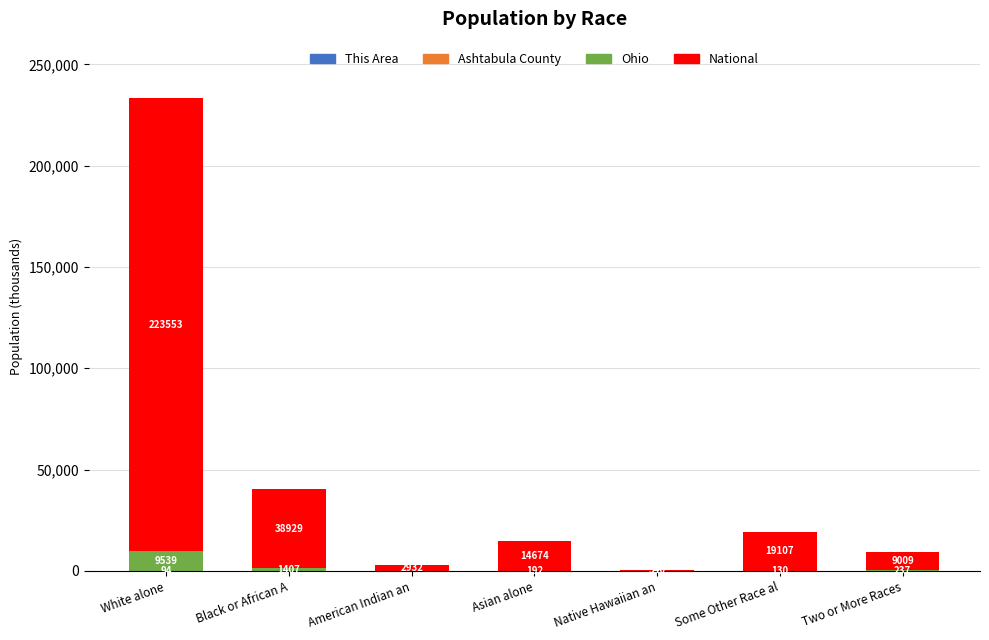

At which category is the sum across all series the highest?

White alone